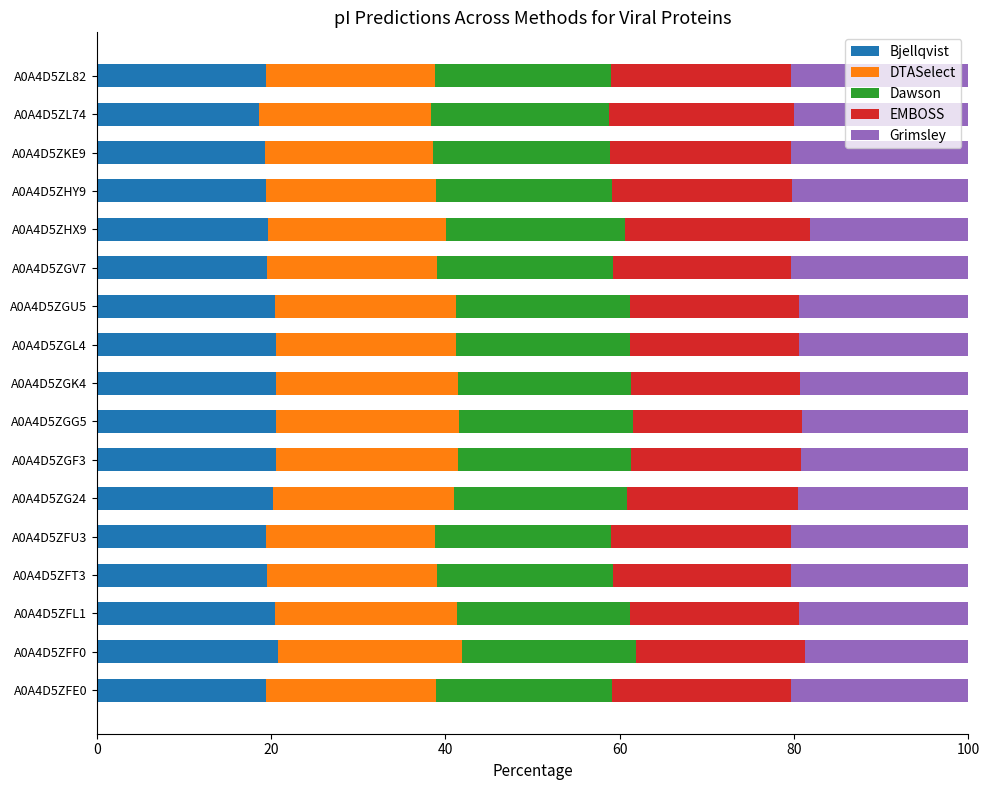

What is the total value across all series at A0A4D5ZGK4?

100.0